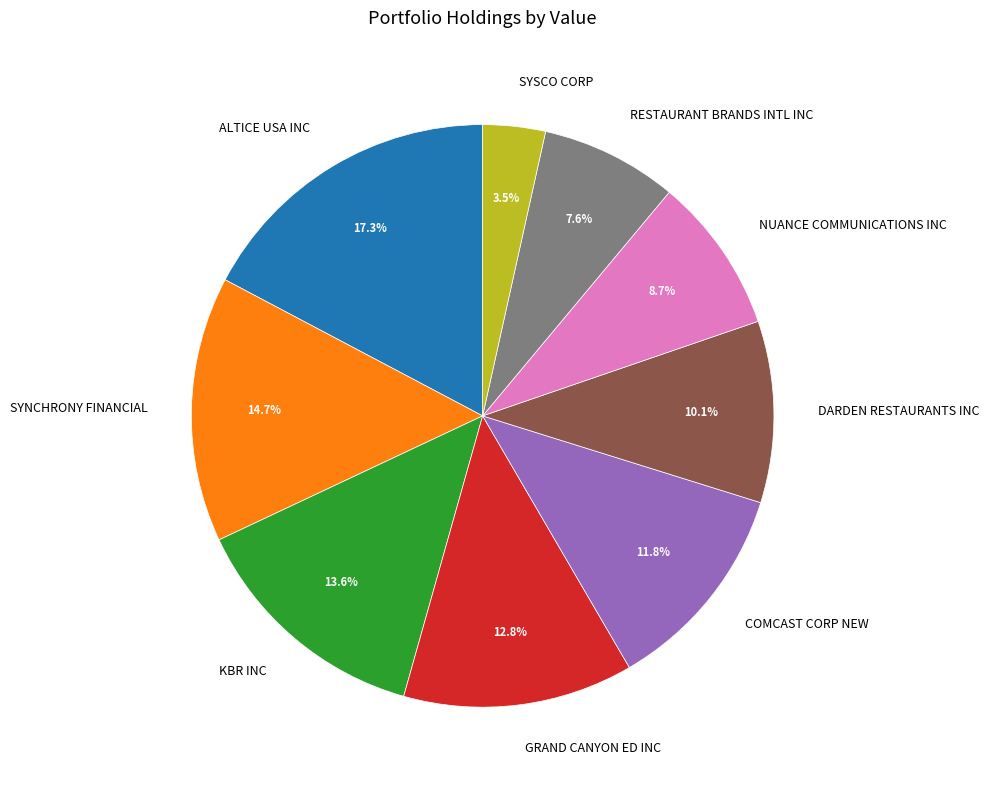

Between SYNCHRONY FINANCIAL and COMCAST CORP NEW, which is larger?

SYNCHRONY FINANCIAL